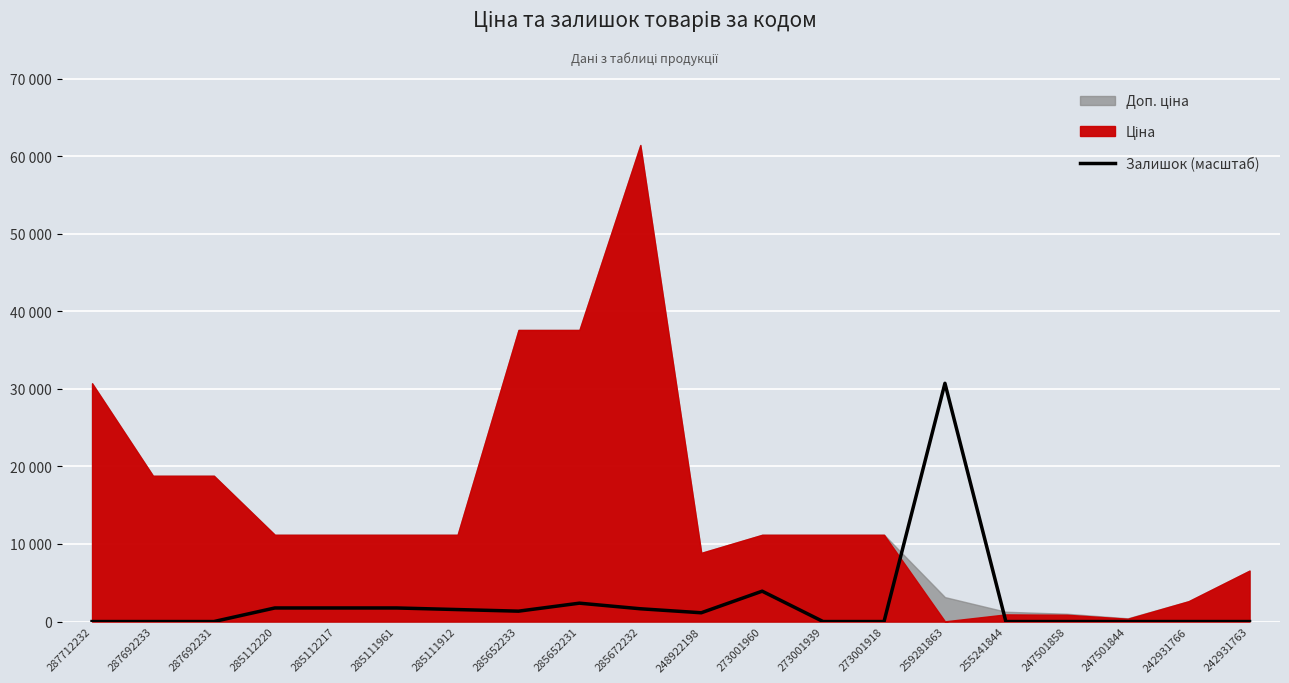

Where is the first local maximum?

285652231